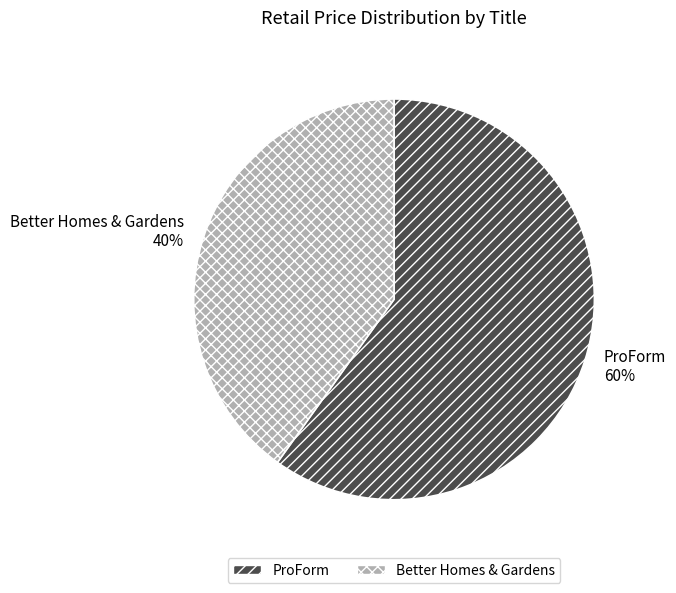

To the nearest percent, what is the difference between the ProForm and Better Homes & Gardens slice percentages?

20%